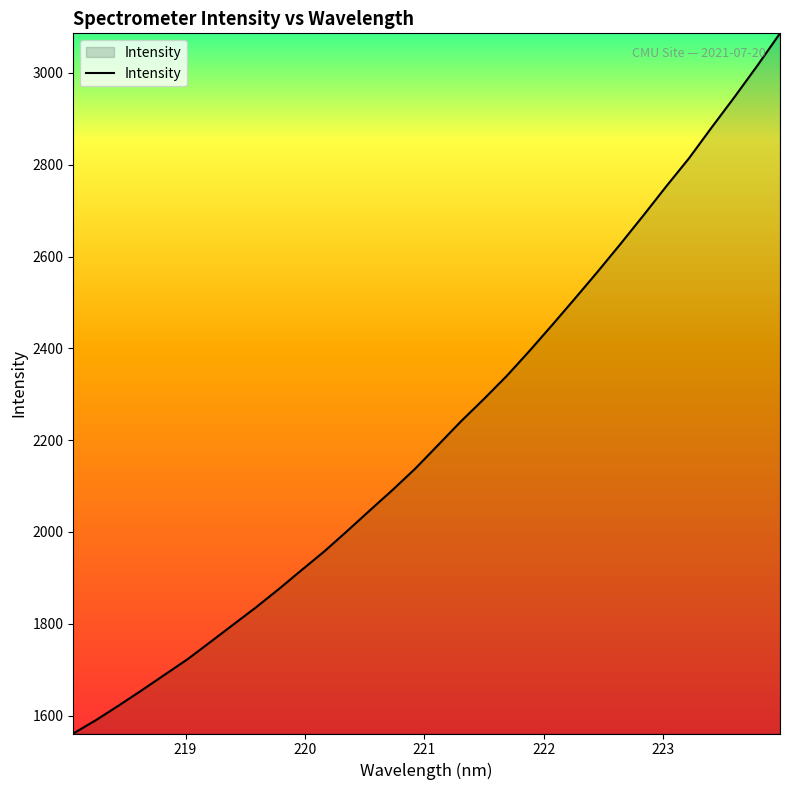

What is the difference between the maximum and minimum values?

1525.4